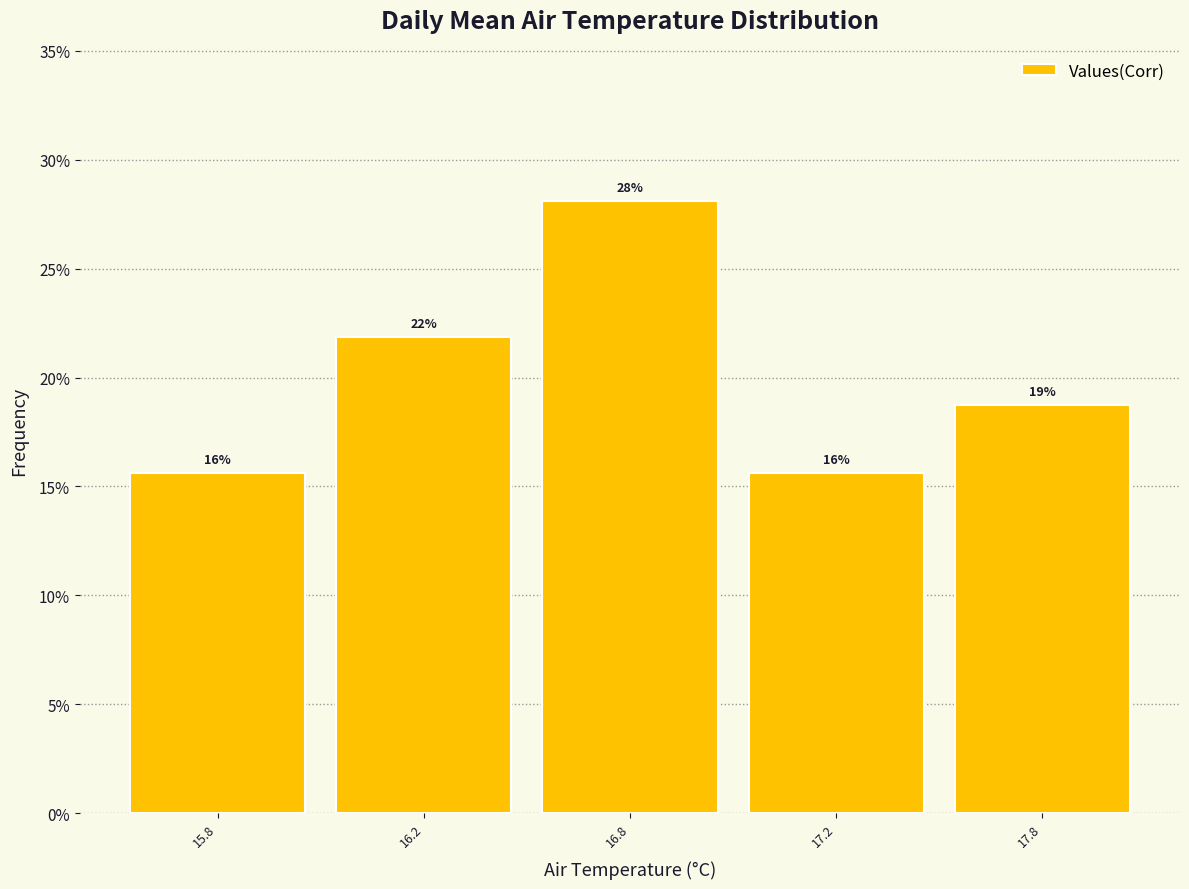

Does the chart contain any negative values?

No